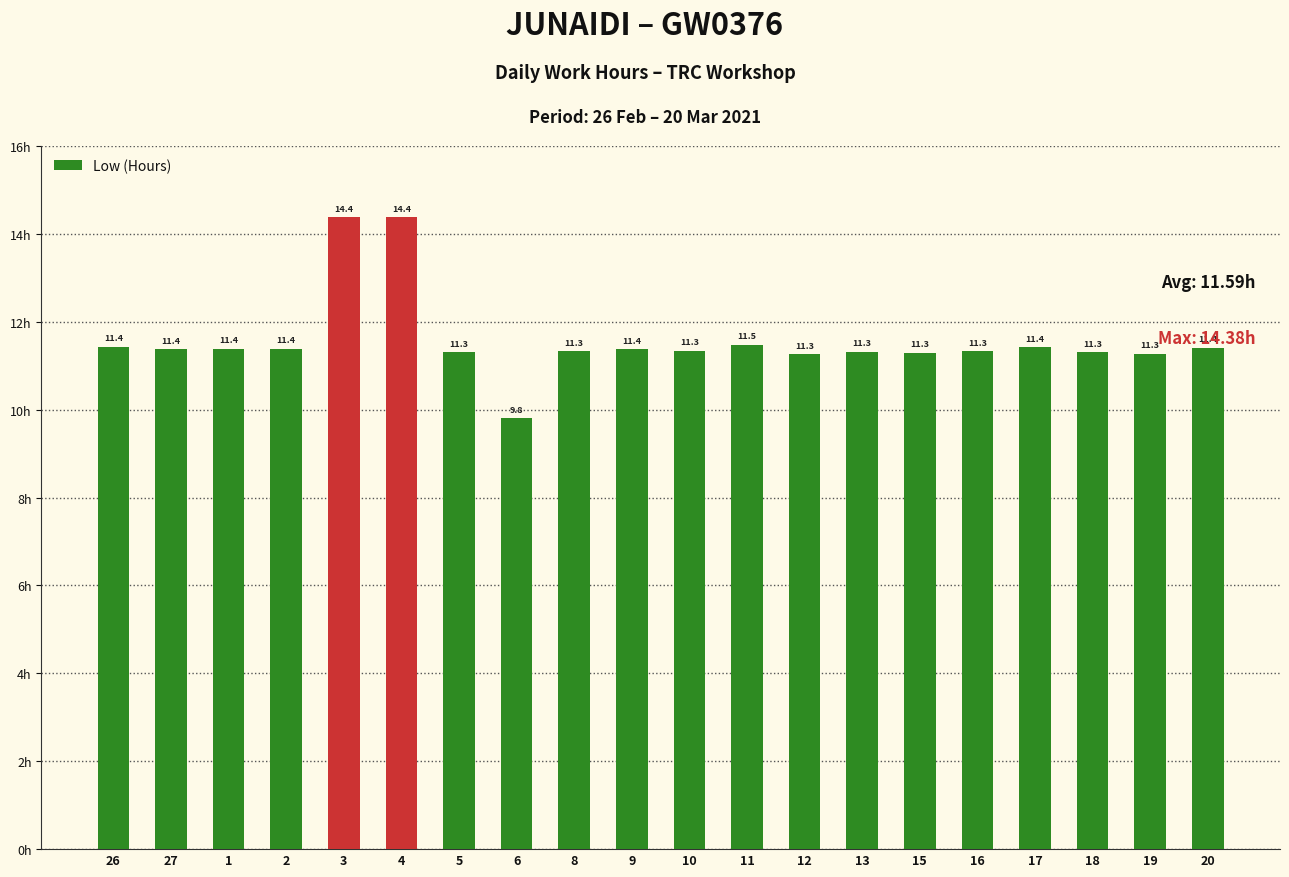

Count the number of categories in the chart.

20